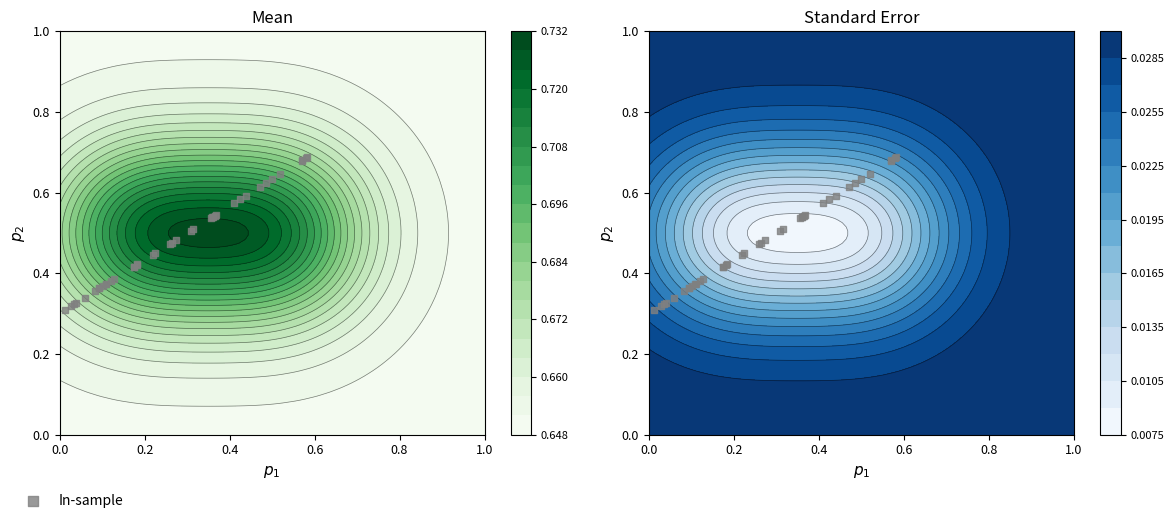

How many categories are shown in the chart?

40